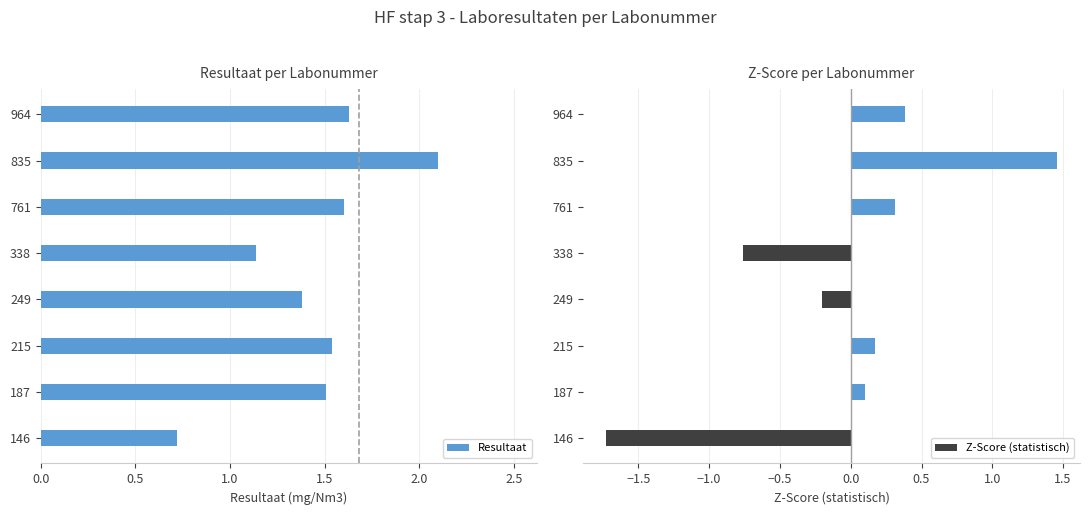

How many values in the Z-Score (statistisch) series exceed 0?

5